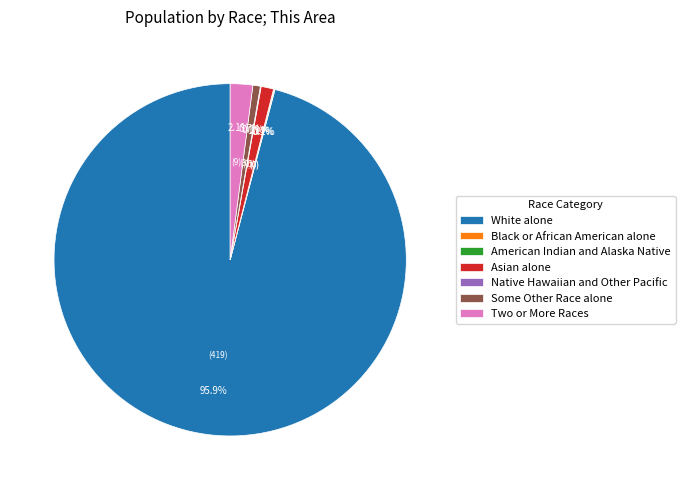

What is the ratio of the value at Asian alone to the value at Some Other Race alone?

1.7